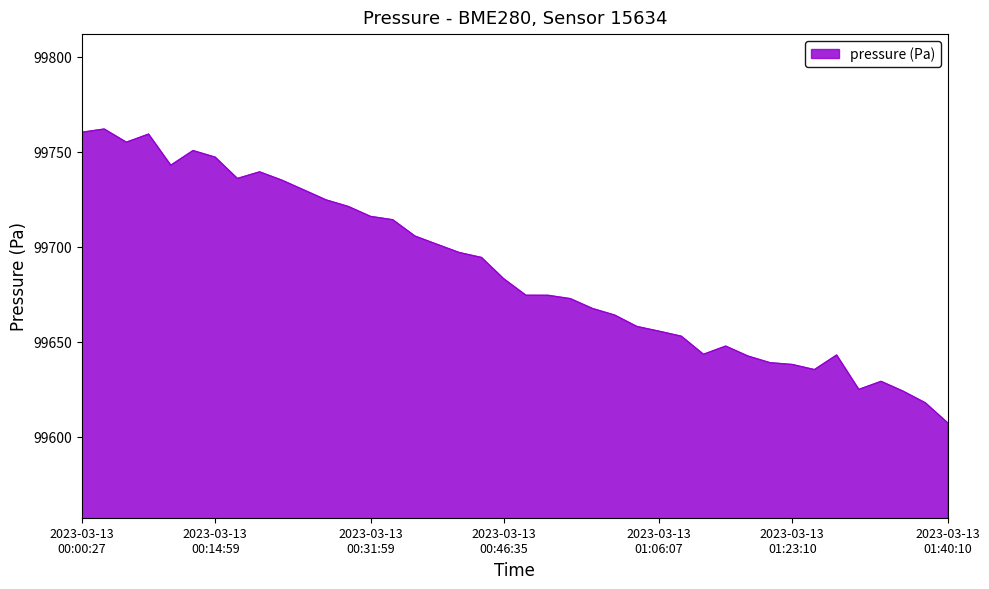

What is the greatest value displayed?

99762.0